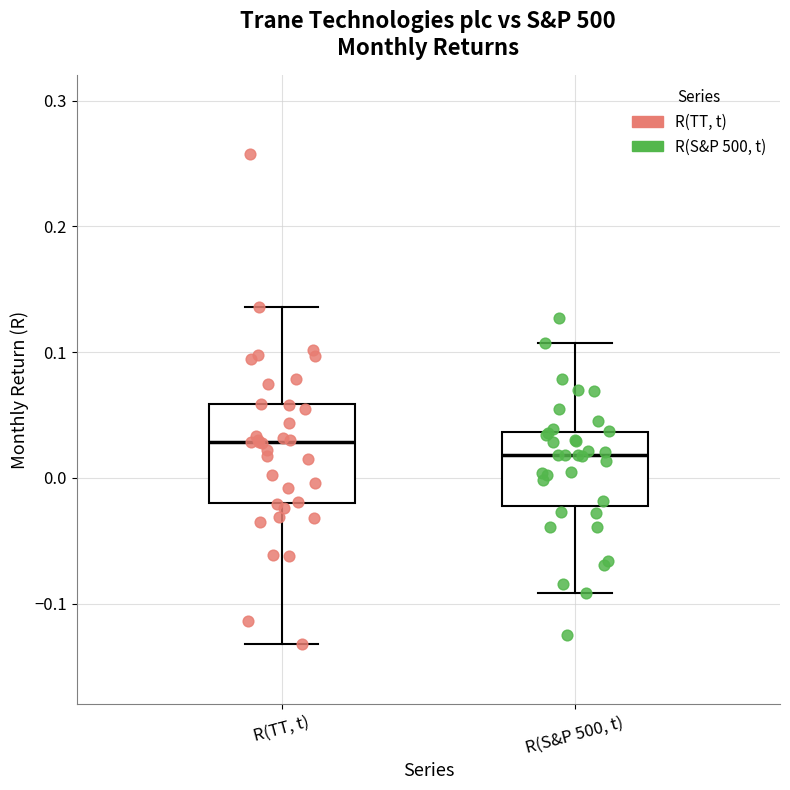

Reading left to right, read every box against the y-axis: the position of its median line, the range the box covers, and the ends of its whiskers. The values are not printed on the chart, so give them approximately, as read against the axis.

R(TT, t): median 0.03, box -0.02 to 0.06, whiskers -0.13 to 0.14
R(S&P 500, t): median 0.02, box -0.02 to 0.04, whiskers -0.09 to 0.11